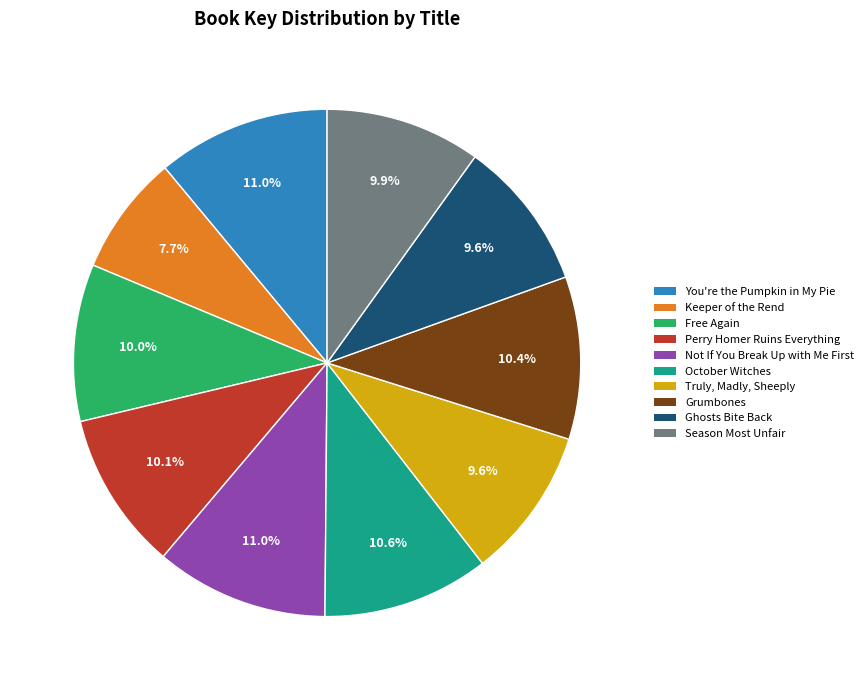

Do Perry Homer Ruins Everything and Grumbones together represent more than half of the pie?

No